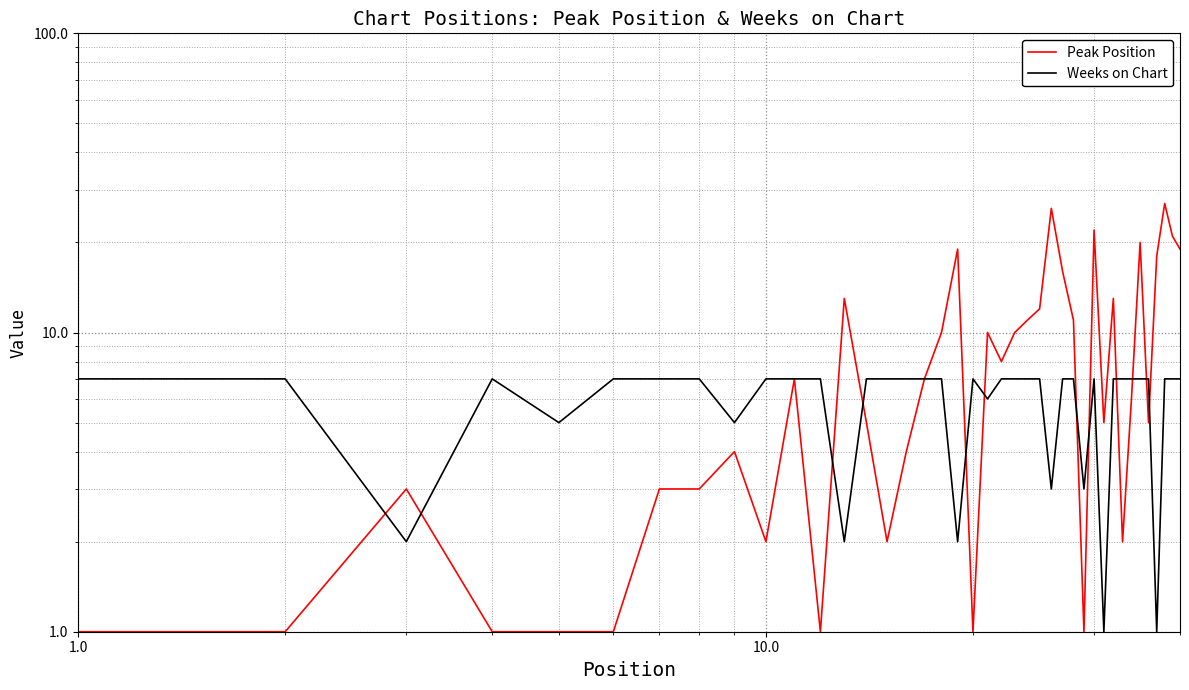

In Weeks on Chart, how many points are higher than both neighbors (excluding endpoints)?

3